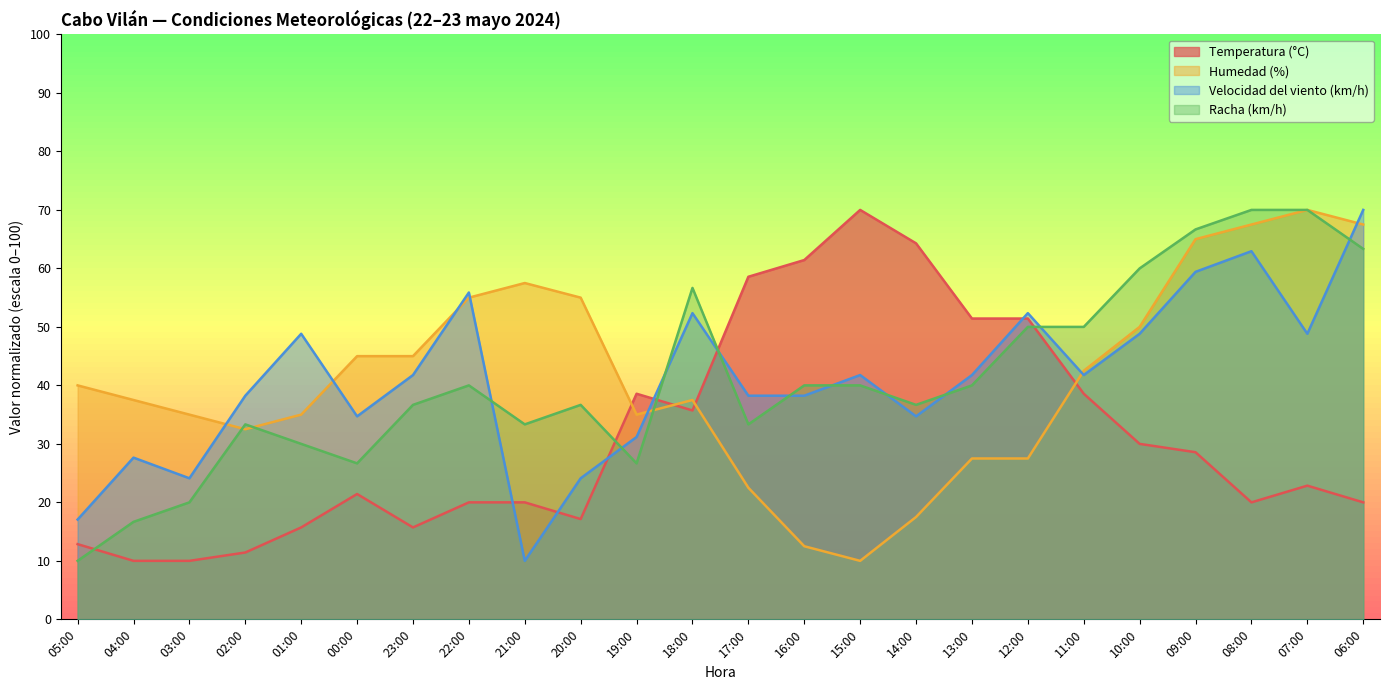

How many data points in Humedad (%) are above 40?

11